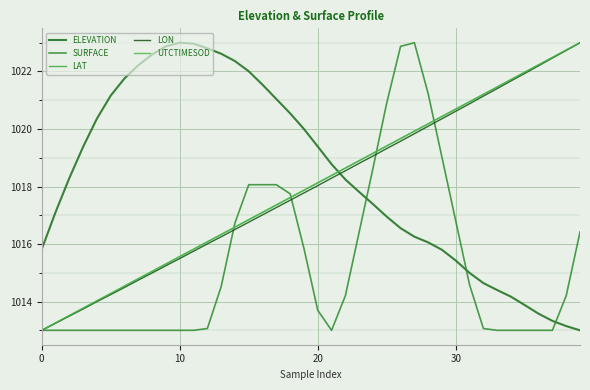

What is the label of the 30th point from the left?

29